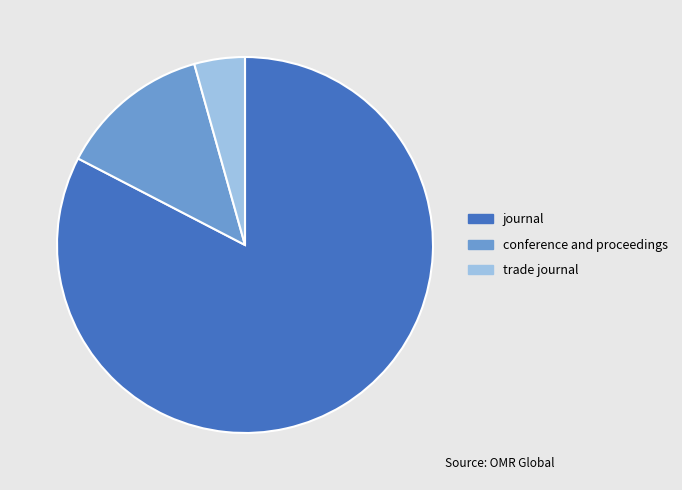

Which category has the biggest portion of the pie?

journal